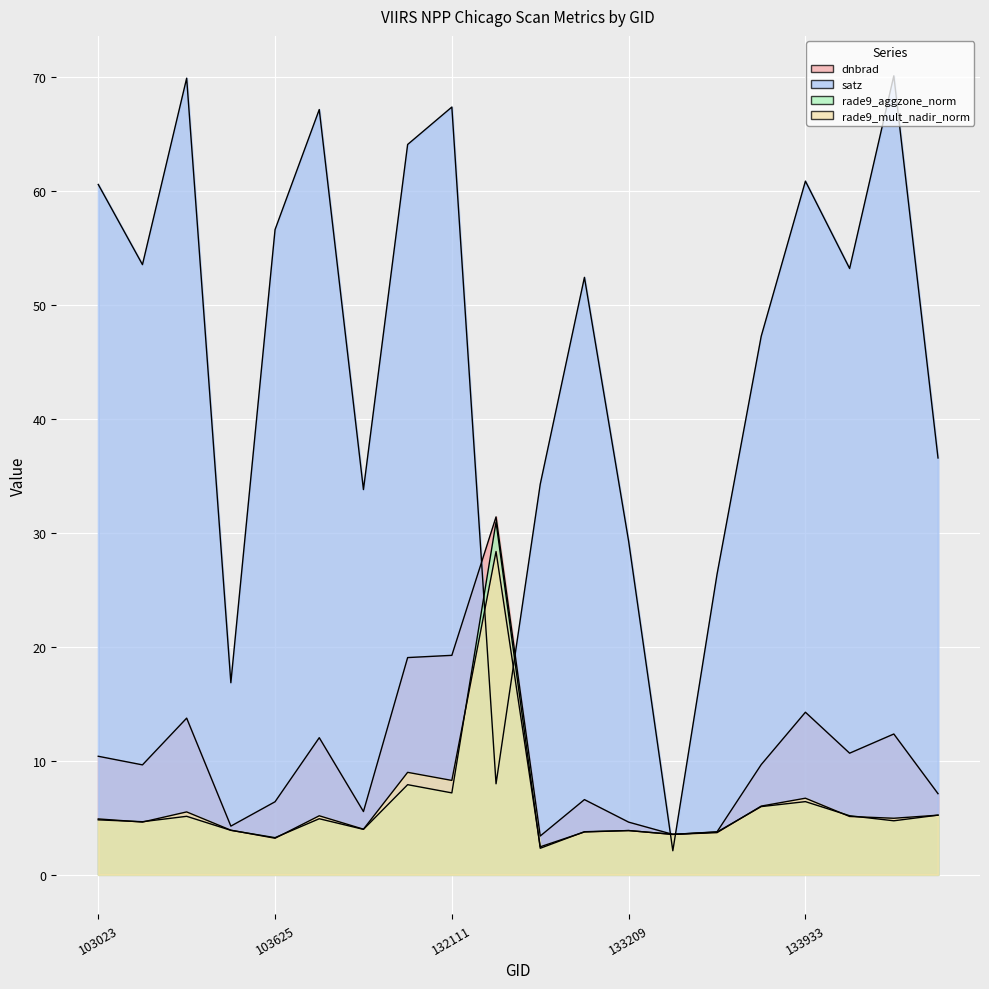

What is the sum of the satz values at 103388 and 103745?

84.0